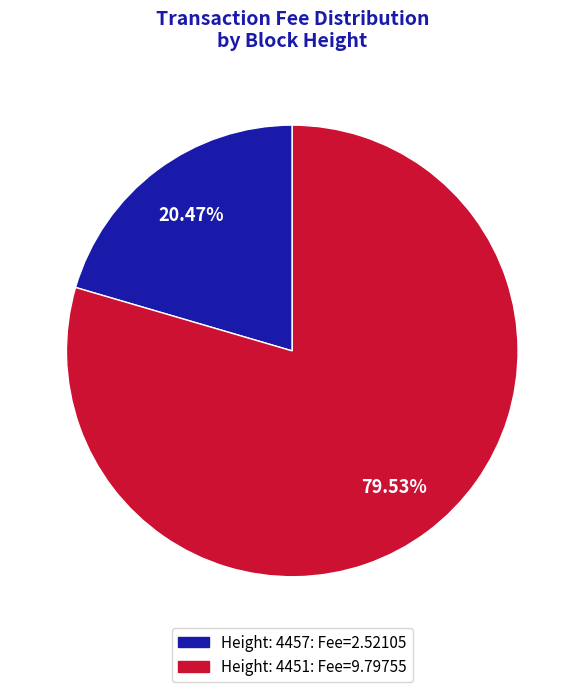

Rank the categories by value from highest to lowest.

Height: 4451, Height: 4457